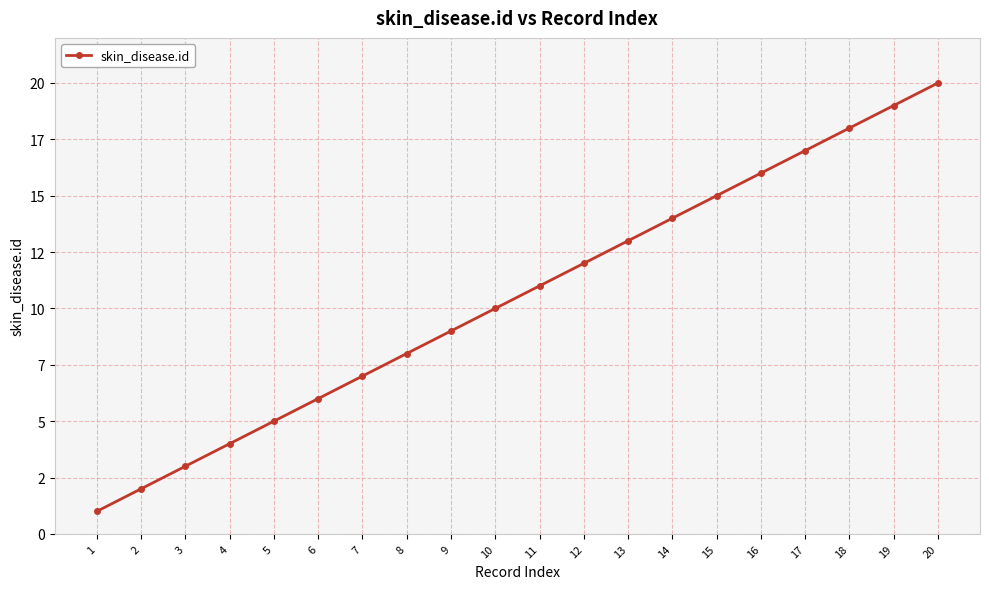

Reading left to right, what are all the values shown in this chart?

1=1	2=2	3=3	4=4	5=5	6=6	7=7	8=8	9=9	10=10	11=11	12=12	13=13	14=14	15=15	16=16	17=17	18=18	19=19	20=20